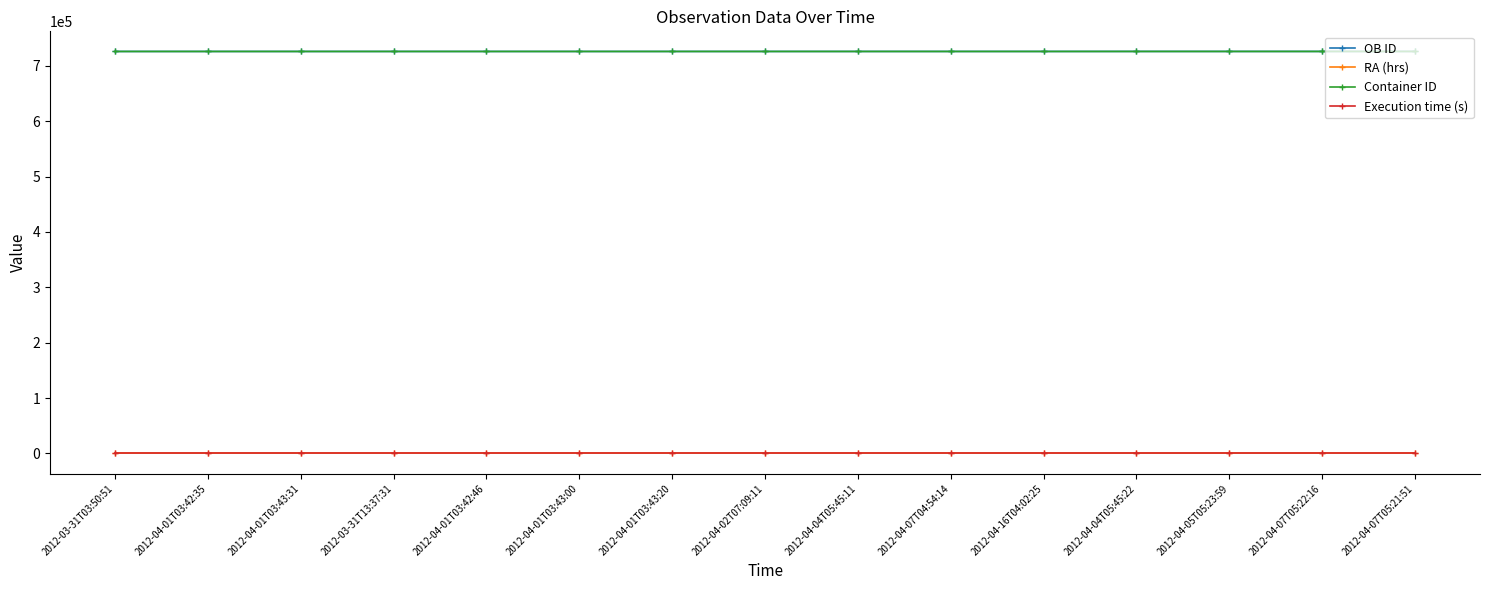

What is the label of the 8th point from the right?

2012-04-02T07:09:11